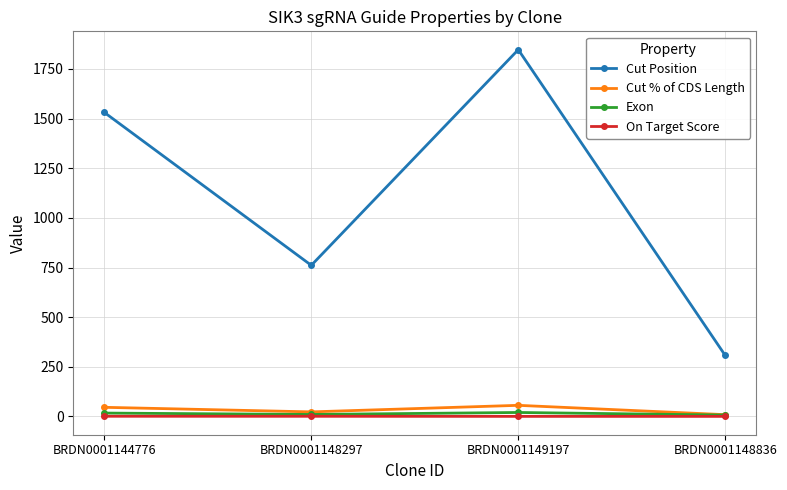

What are all the series names shown in the legend?

Cut Position, Cut % of CDS Length, Exon, On Target Score